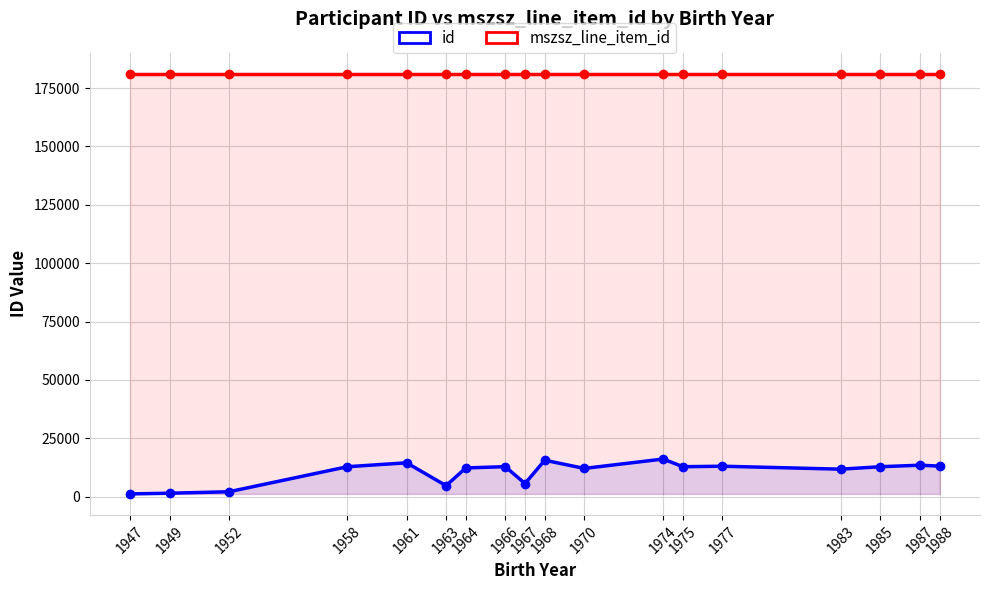

How many distinct data groups are displayed?

2